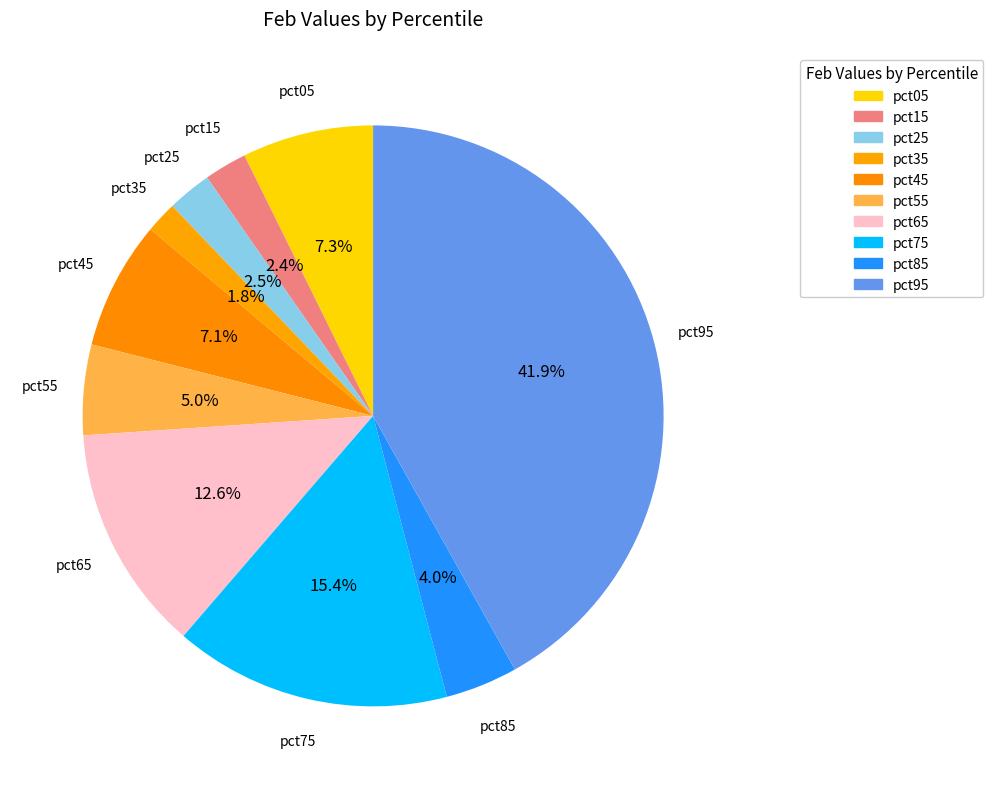

Rank the categories by value from highest to lowest.

pct95, pct75, pct65, pct05, pct45, pct55, pct85, pct25, pct15, pct35